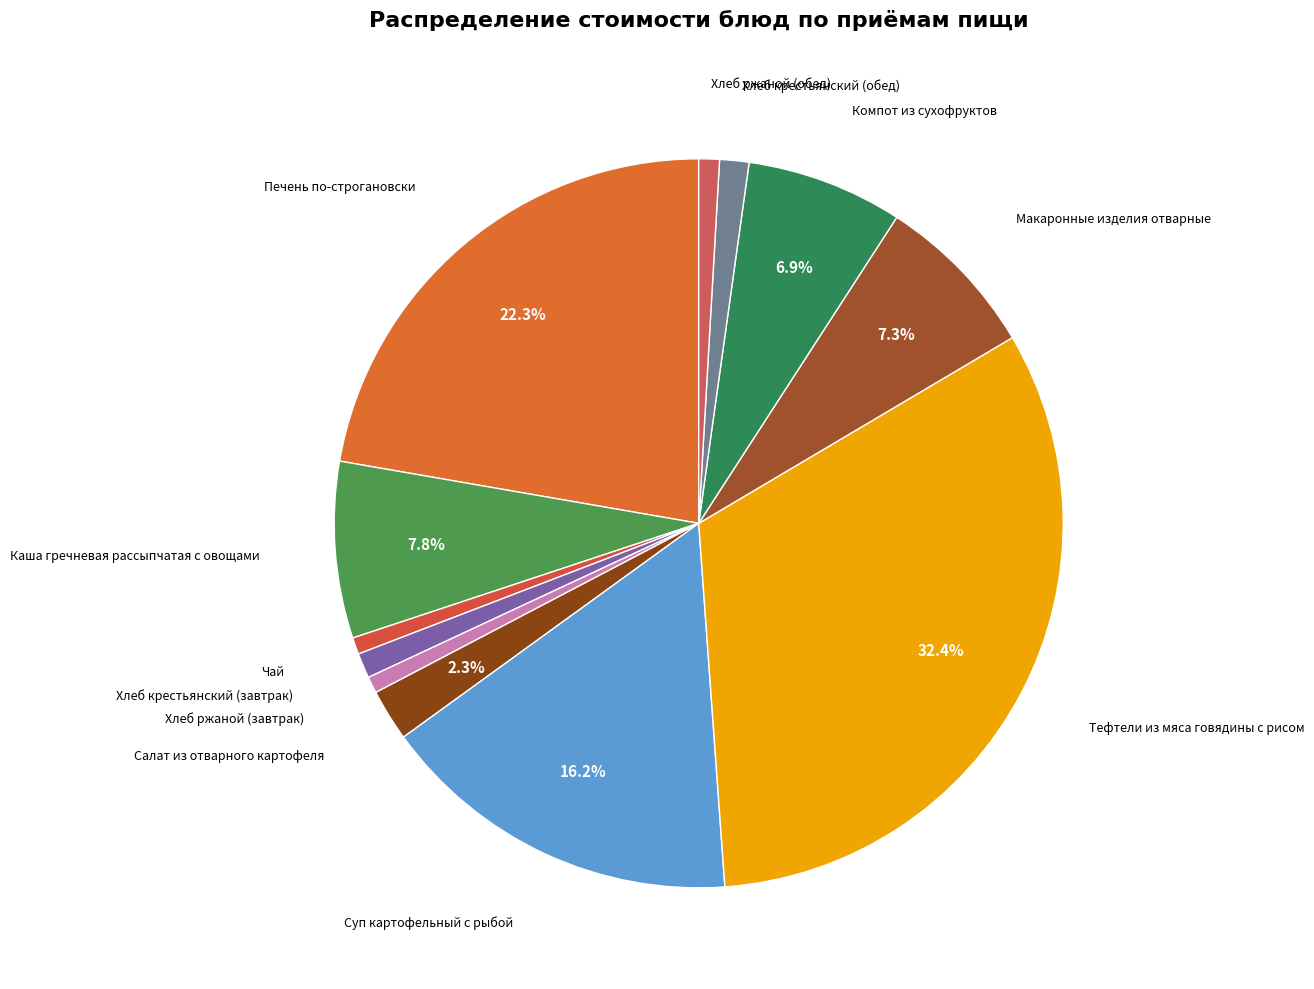

To the nearest percent, what percentage of the pie is Суп картофельный с рыбой?

16%